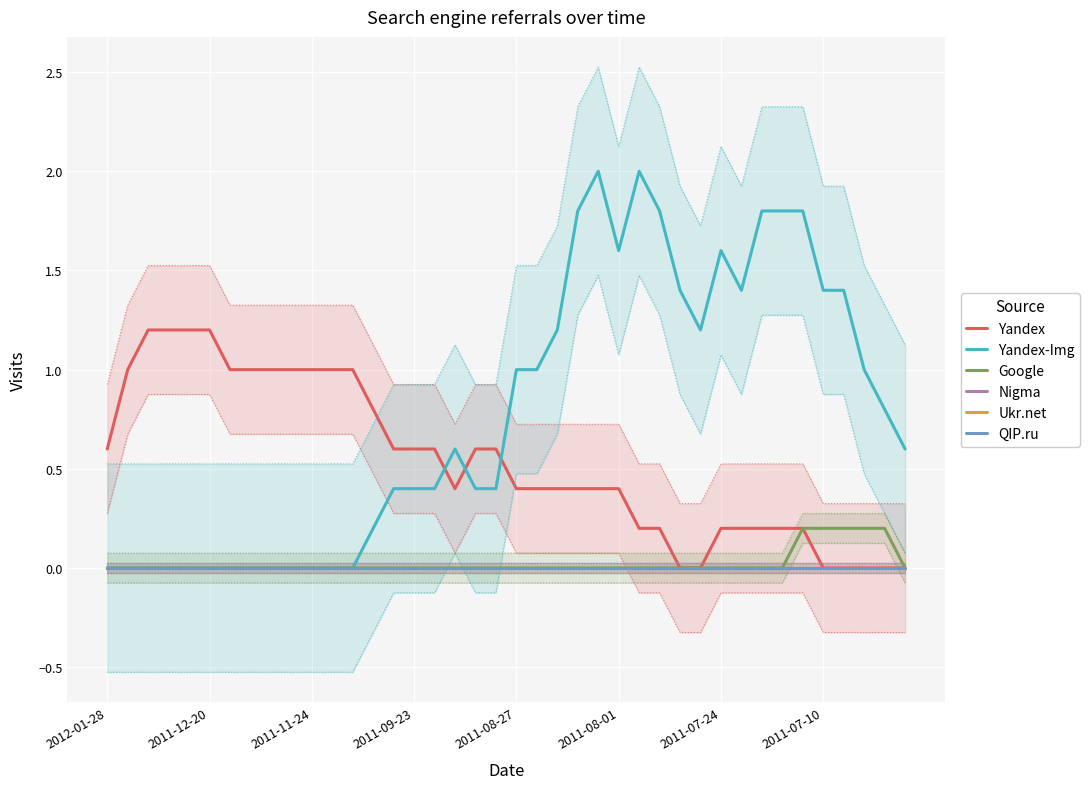

Is the value of Yandex-Img at 24 greater than the value of Google at 2012-01-28?

Yes